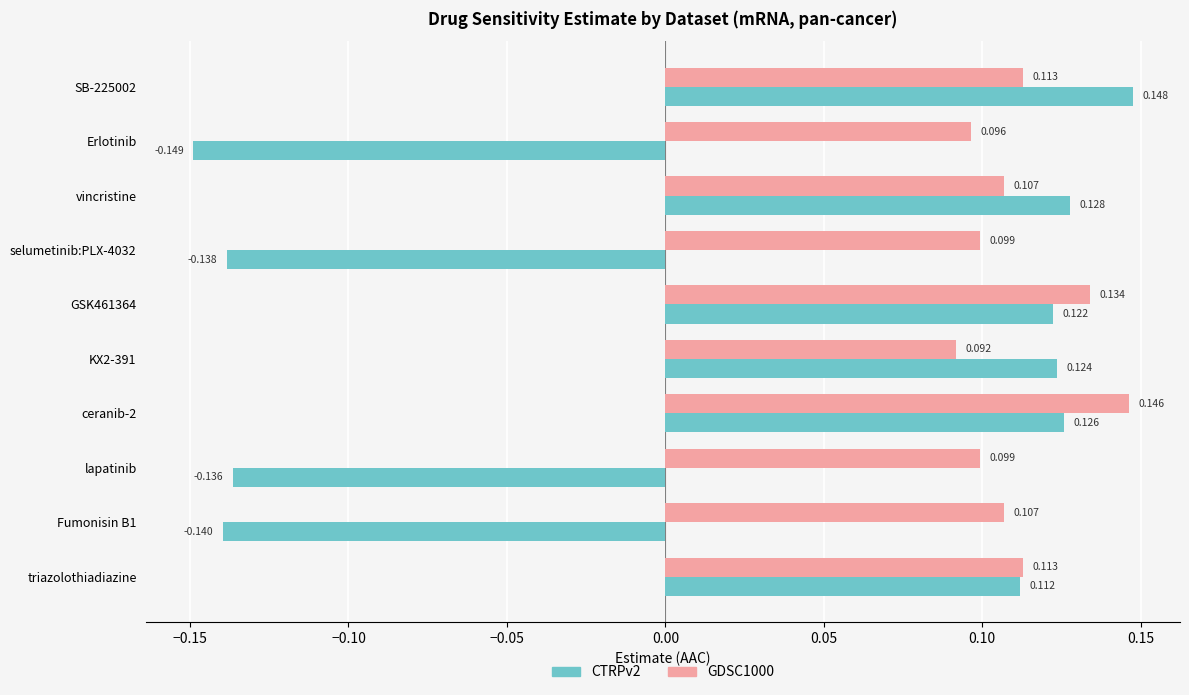

Which label corresponds to the smallest value in the chart?

Erlotinib